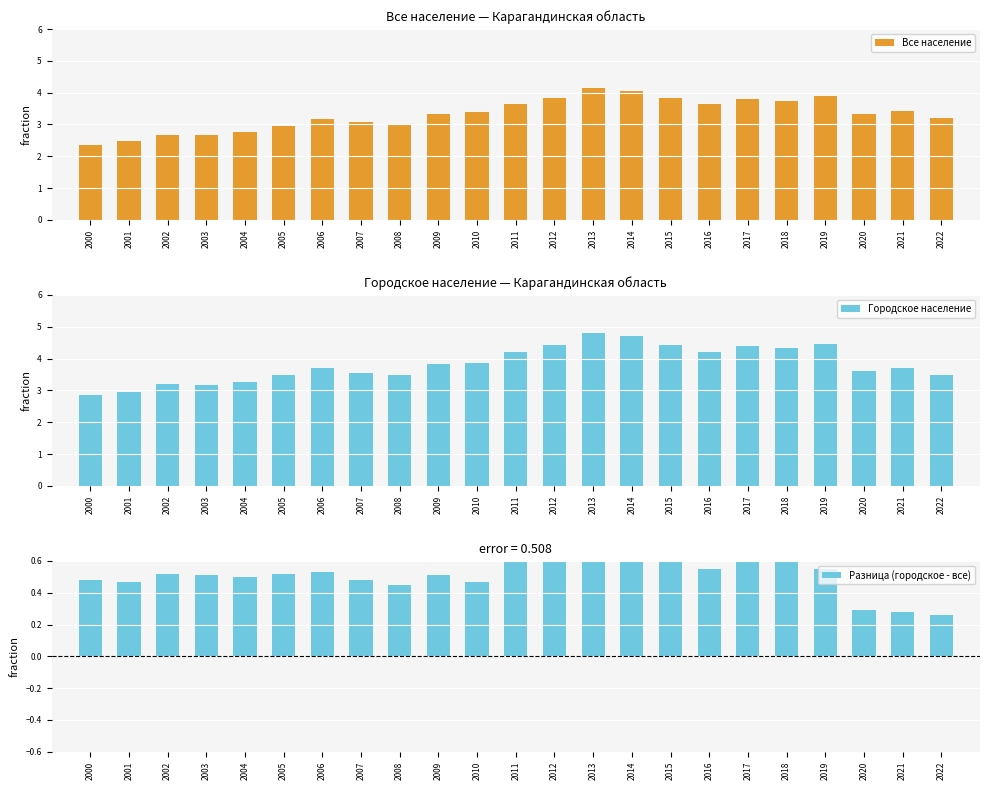

Which series has the largest total across all categories?

Городское население